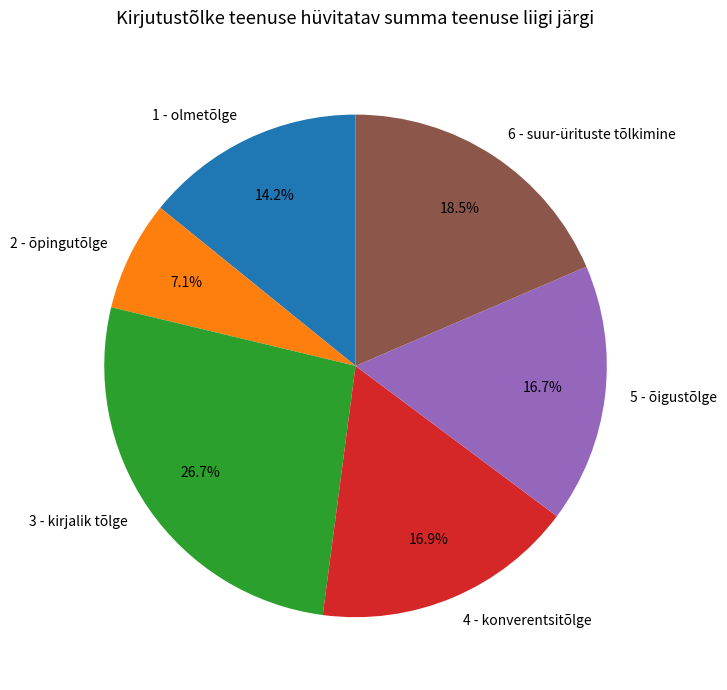

To the nearest percent, what is the combined percentage of 3 - kirjalik tõlge and 4 - konverentsitõlge?

44%